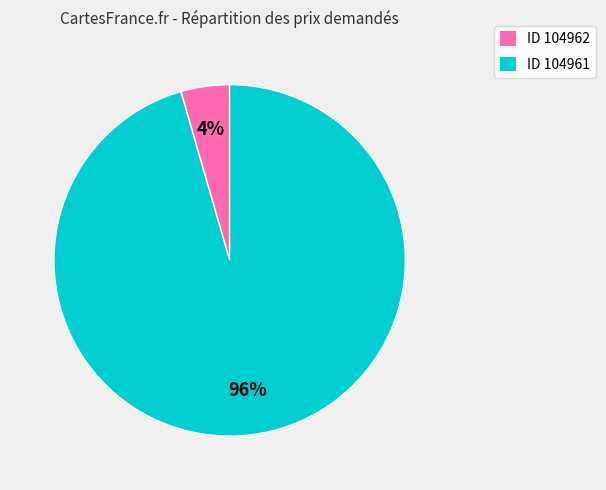

Do ID 104961 and ID 104962 together represent more than half of the pie?

Yes